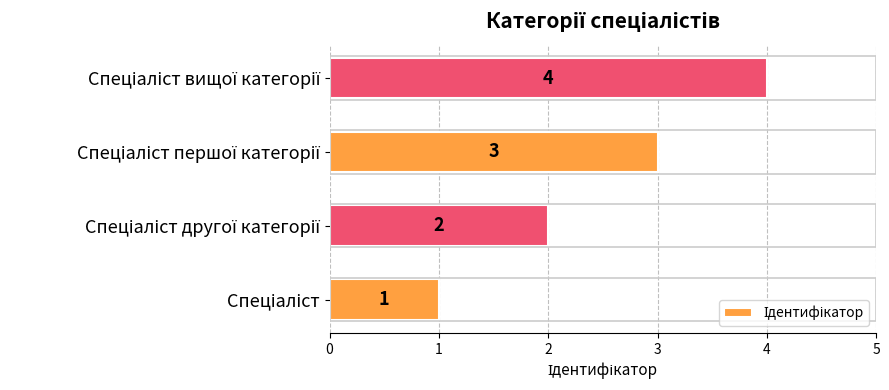

Count the values in the range 2 to 4.

3